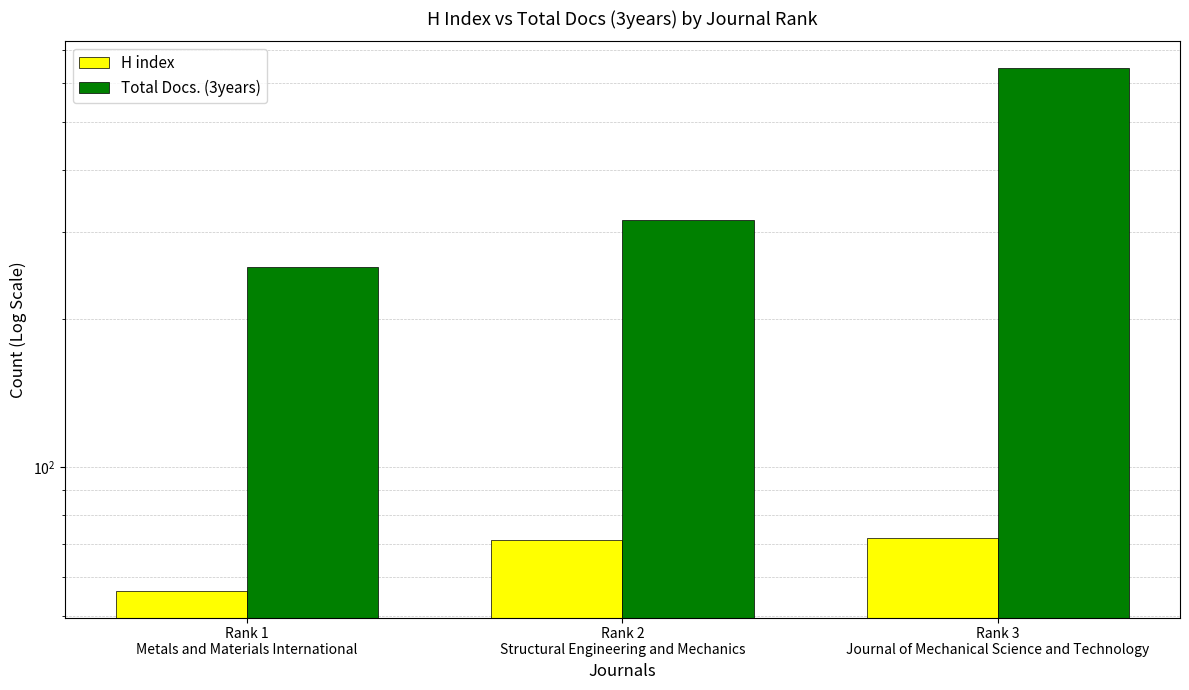

Which has a higher value, Rank 1
Metals and Materials International or Rank 3
Journal of Mechanical Science and Technology?

Rank 3
Journal of Mechanical Science and Technology